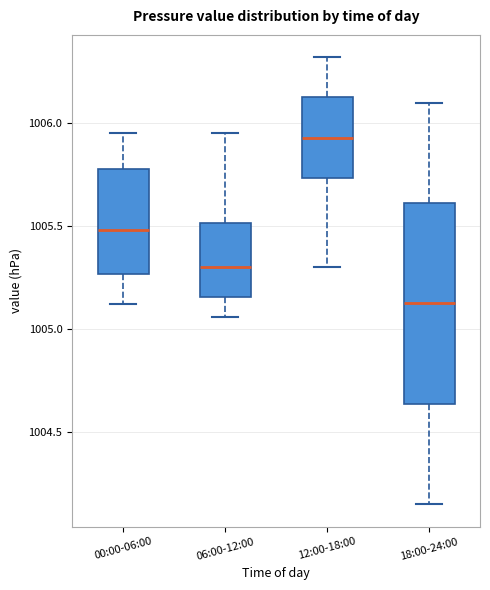

Which box's median line is the highest?

12:00-18:00